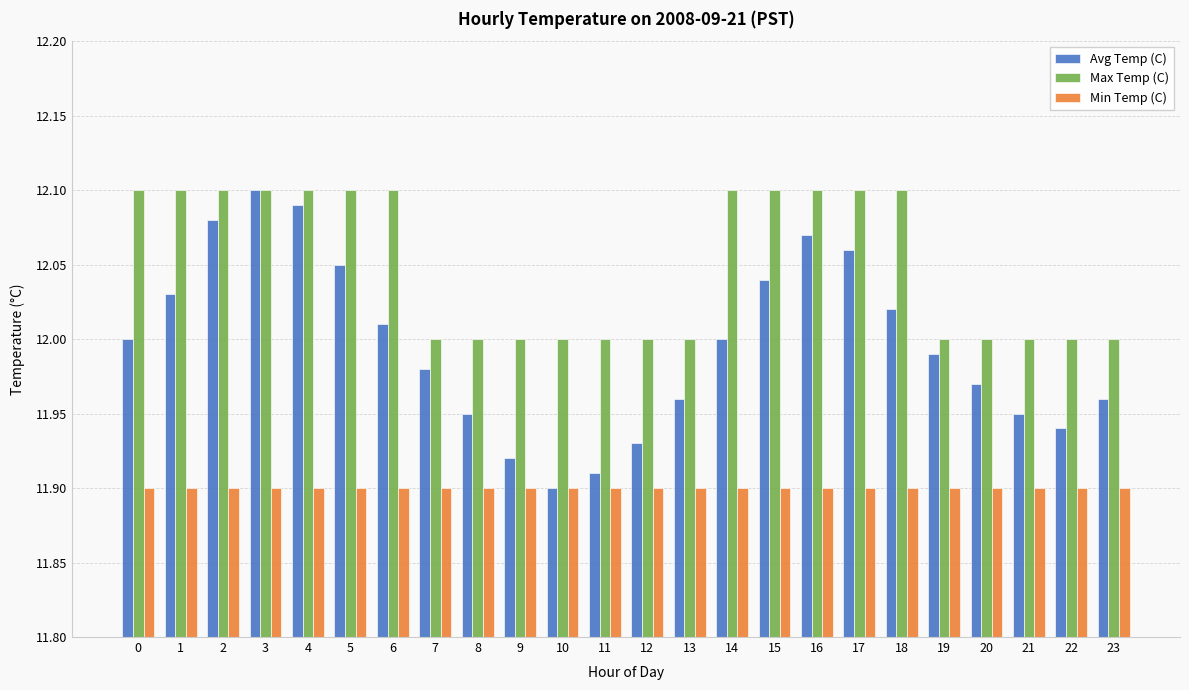

At which category is the sum across all series the highest?

3